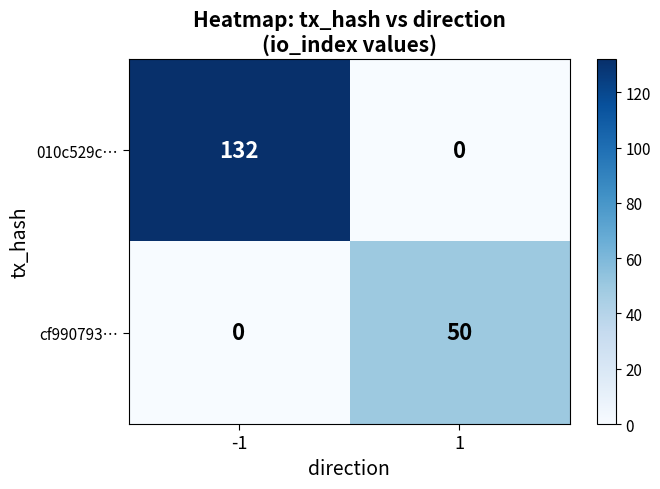

At -1, list the series in order from largest to smallest.

010c529c…, cf990793…